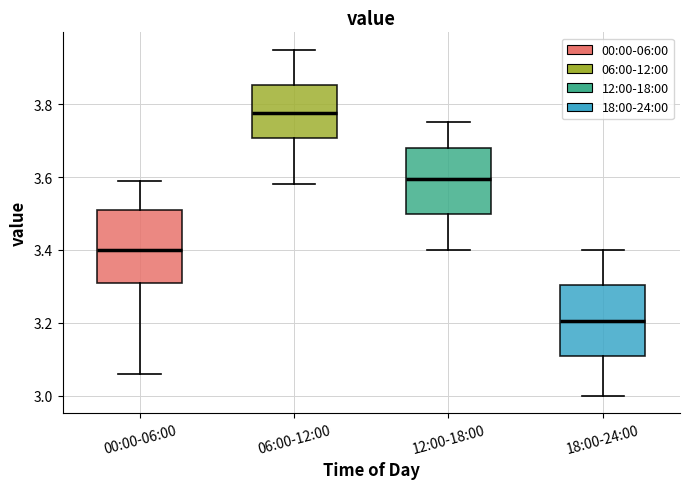

Which box's median line is the highest?

06:00-12:00